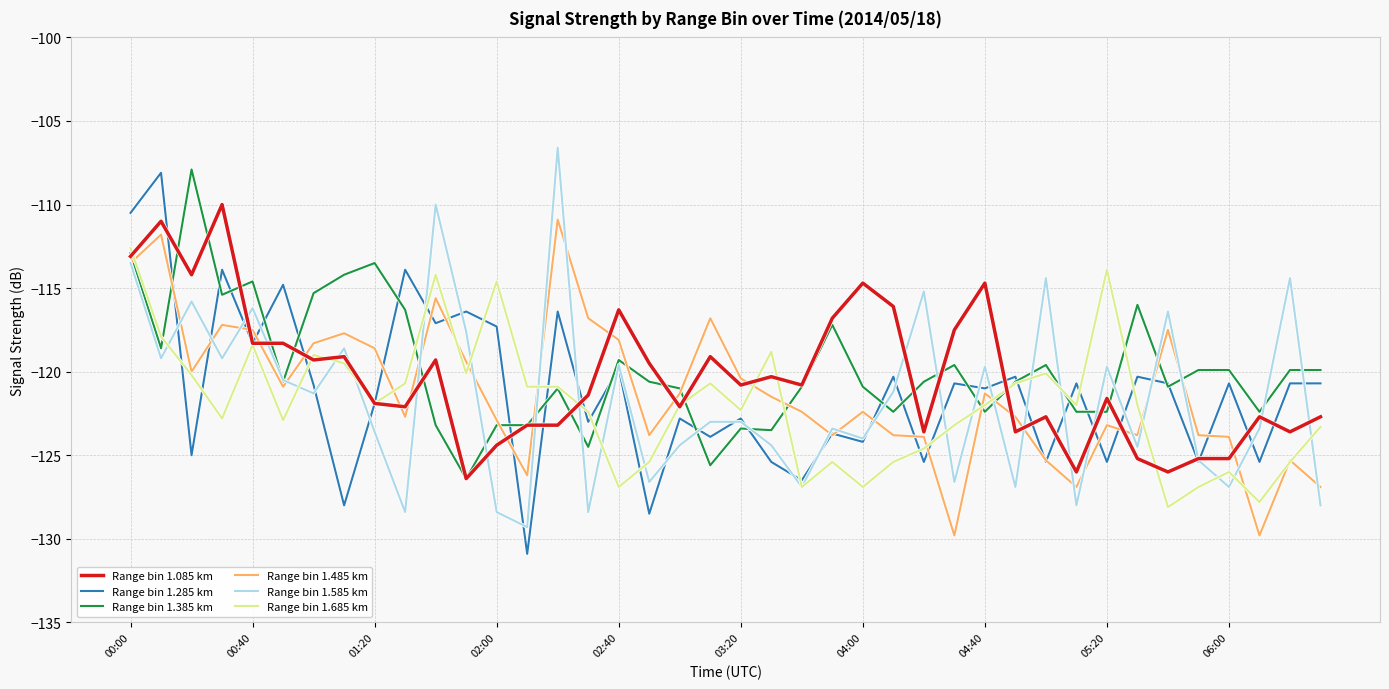

True or false: Range bin 1.285 km and Range bin 1.085 km intersect in this chart.

True